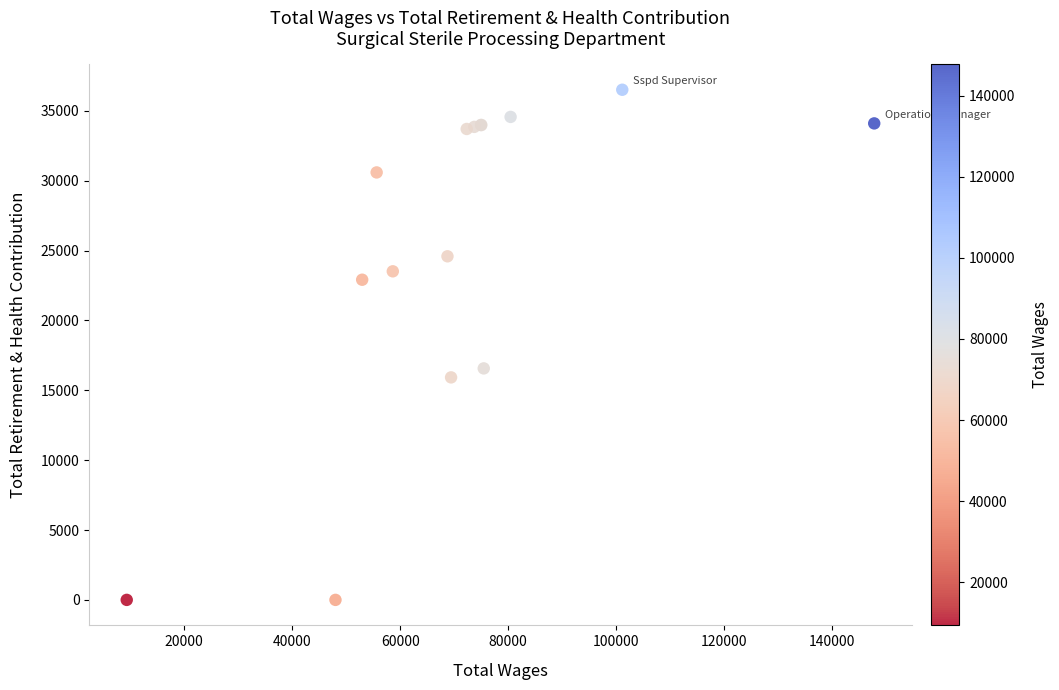

What Y value in the scatter plot is closest to 18257?

16569